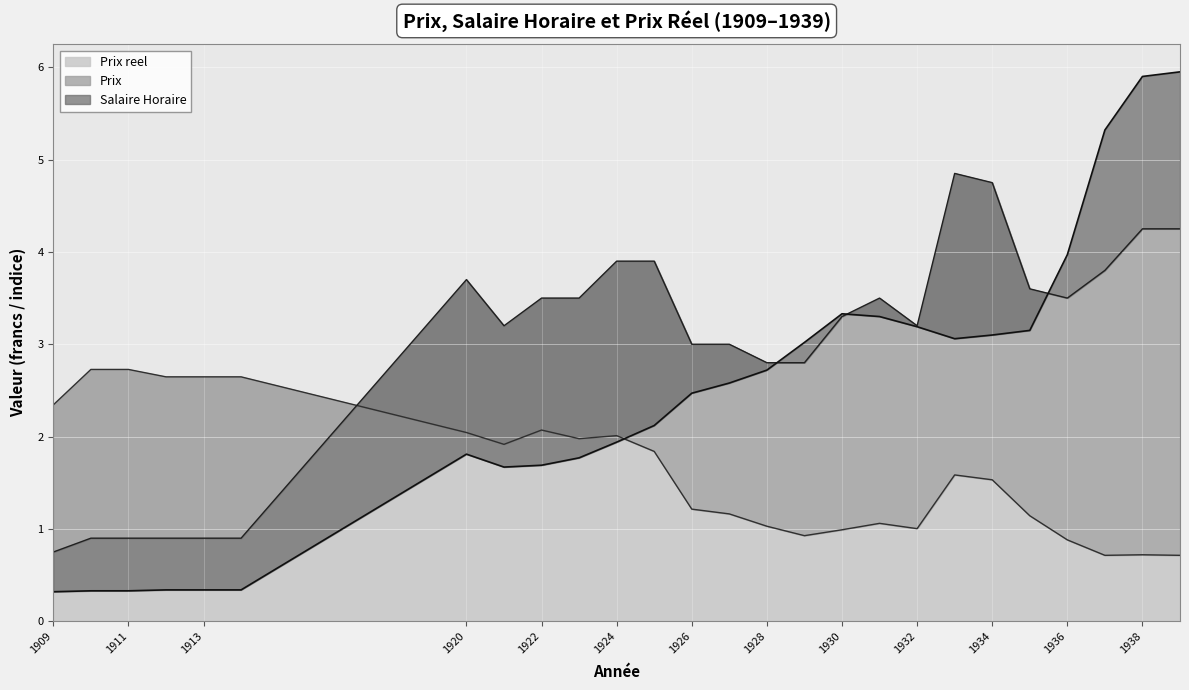

What is the average value of the Prix reel series?

1.6